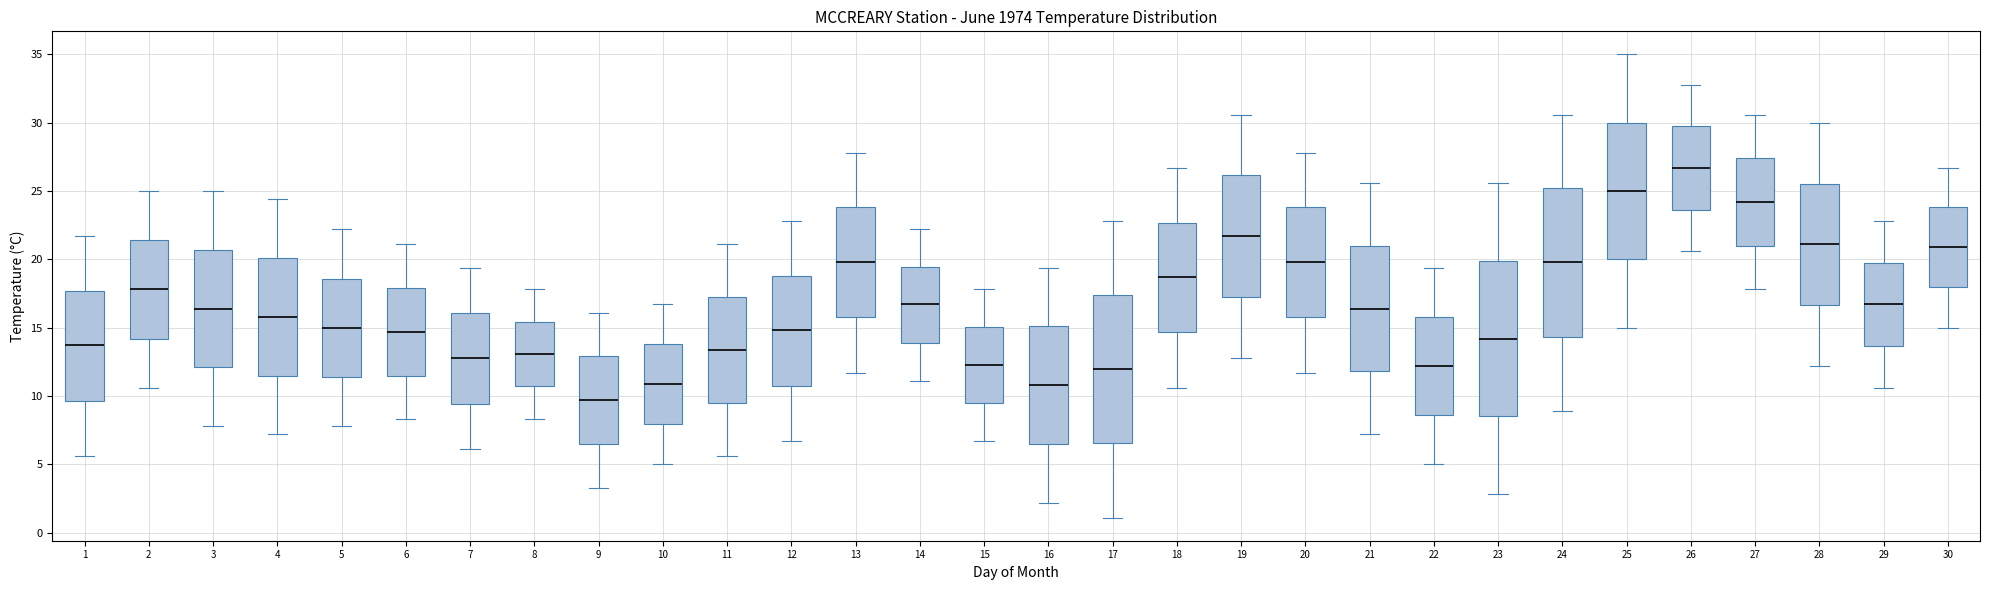

Reading left to right, read every box against the y-axis: the position of its median line, the range the box covers, and the ends of its whiskers. The values are not printed on the chart, so give them approximately, as read against the axis.

1: median 13.5, box 9.5 to 17.5, whiskers 5.5 to 21.5
2: median 18.0, box 14.0 to 21.5, whiskers 10.5 to 25.0
3: median 16.5, box 12.0 to 20.5, whiskers 8.0 to 25.0
4: median 16.0, box 11.5 to 20.0, whiskers 7.0 to 24.5
5: median 15.0, box 11.5 to 18.5, whiskers 8.0 to 22.0
6: median 14.5, box 11.5 to 18.0, whiskers 8.5 to 21.0
7: median 13.0, box 9.5 to 16.0, whiskers 6.0 to 19.5
8: median 13.0, box 10.5 to 15.5, whiskers 8.5 to 18.0
9: median 9.5, box 6.5 to 13.0, whiskers 3.5 to 16.0
10: median 11.0, box 8.0 to 14.0, whiskers 5.0 to 16.5
11: median 13.5, box 9.5 to 17.5, whiskers 5.5 to 21.0
12: median 15.0, box 11.0 to 19.0, whiskers 6.5 to 23.0
13: median 20.0, box 16.0 to 24.0, whiskers 11.5 to 28.0
14: median 16.5, box 14.0 to 19.5, whiskers 11.0 to 22.0
15: median 12.5, box 9.5 to 15.0, whiskers 6.5 to 18.0
16: median 11.0, box 6.5 to 15.0, whiskers 2.0 to 19.5
17: median 12.0, box 6.5 to 17.5, whiskers 1.0 to 23.0
18: median 18.5, box 14.5 to 22.5, whiskers 10.5 to 26.5
19: median 21.5, box 17.5 to 26.0, whiskers 13.0 to 30.5
20: median 20.0, box 16.0 to 24.0, whiskers 11.5 to 28.0
21: median 16.5, box 12.0 to 21.0, whiskers 7.0 to 25.5
22: median 12.0, box 8.5 to 16.0, whiskers 5.0 to 19.5
23: median 14.0, box 8.5 to 20.0, whiskers 3.0 to 25.5
24: median 20.0, box 14.5 to 25.0, whiskers 9.0 to 30.5
25: median 25.0, box 20.0 to 30.0, whiskers 15.0 to 35.0
26: median 26.5, box 23.5 to 30.0, whiskers 20.5 to 33.0
27: median 24.0, box 21.0 to 27.5, whiskers 18.0 to 30.5
28: median 21.0, box 16.5 to 25.5, whiskers 12.0 to 30.0
29: median 16.5, box 13.5 to 20.0, whiskers 10.5 to 23.0
30: median 21.0, box 18.0 to 24.0, whiskers 15.0 to 26.5